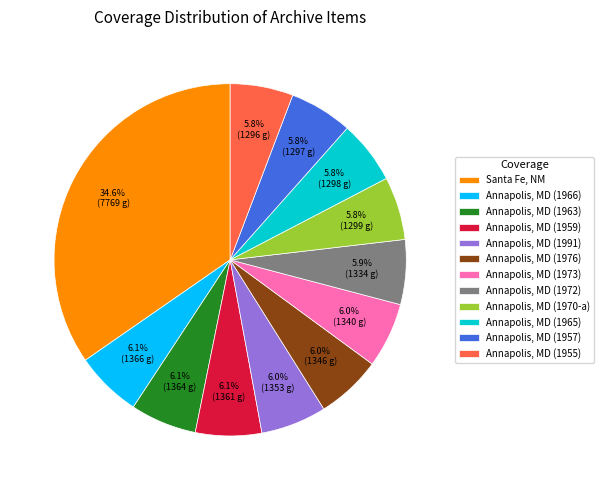

Count the number of slices in the pie.

12